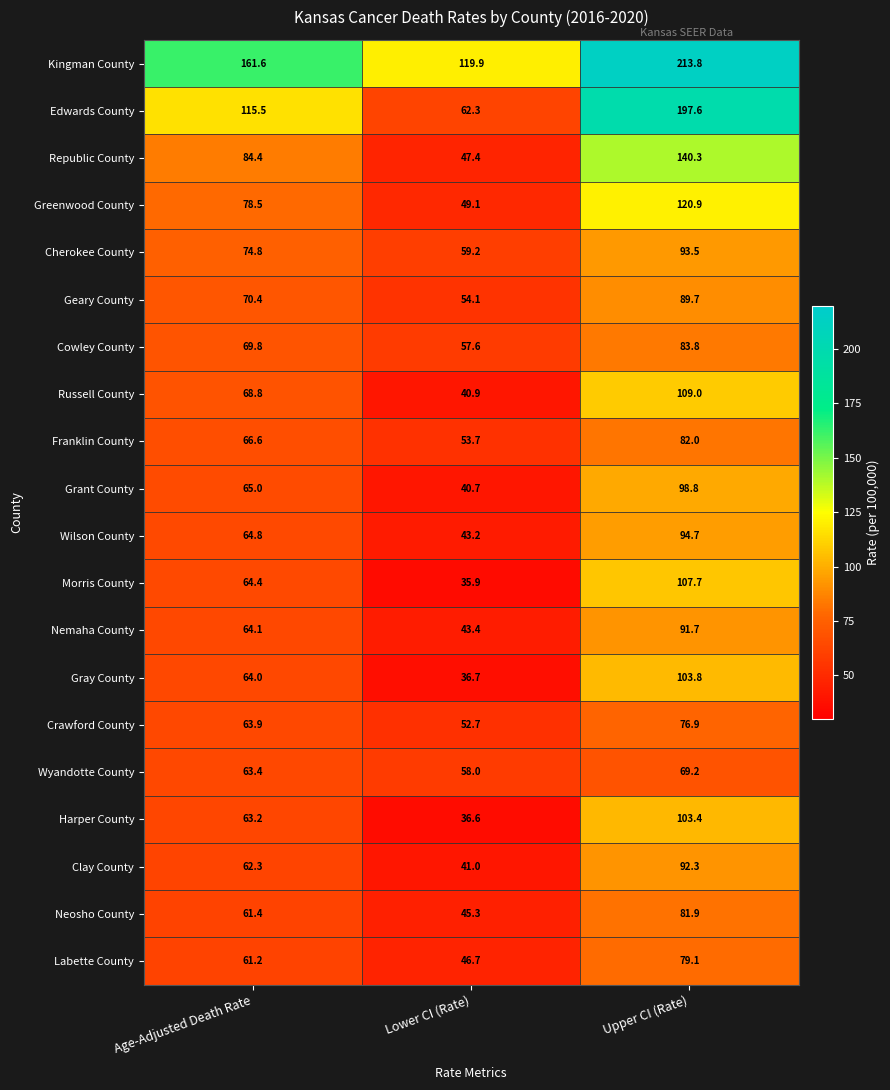

Is it true that Franklin County equals 66.6 at Age-Adjusted Death Rate?

True